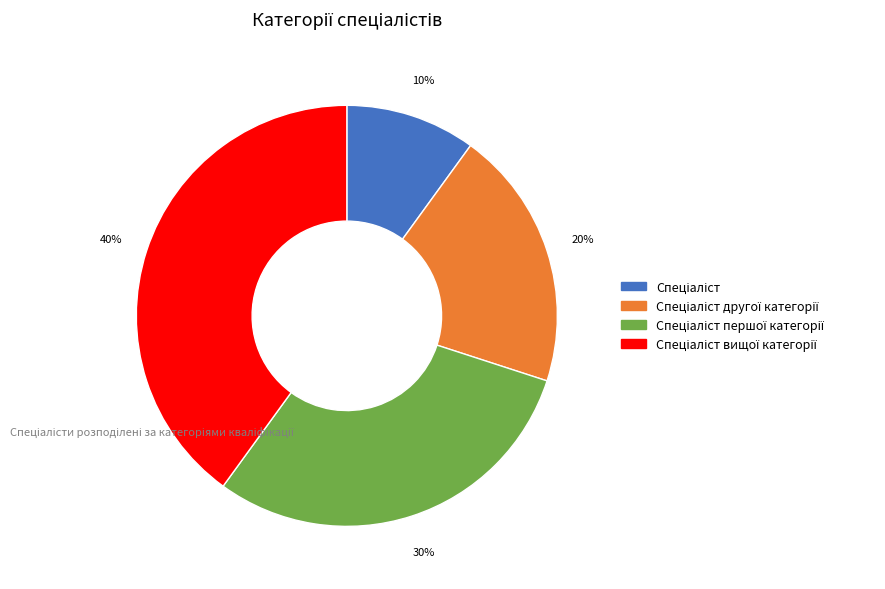

To the nearest percent, what is the difference between the largest and smallest slice percentages?

30%